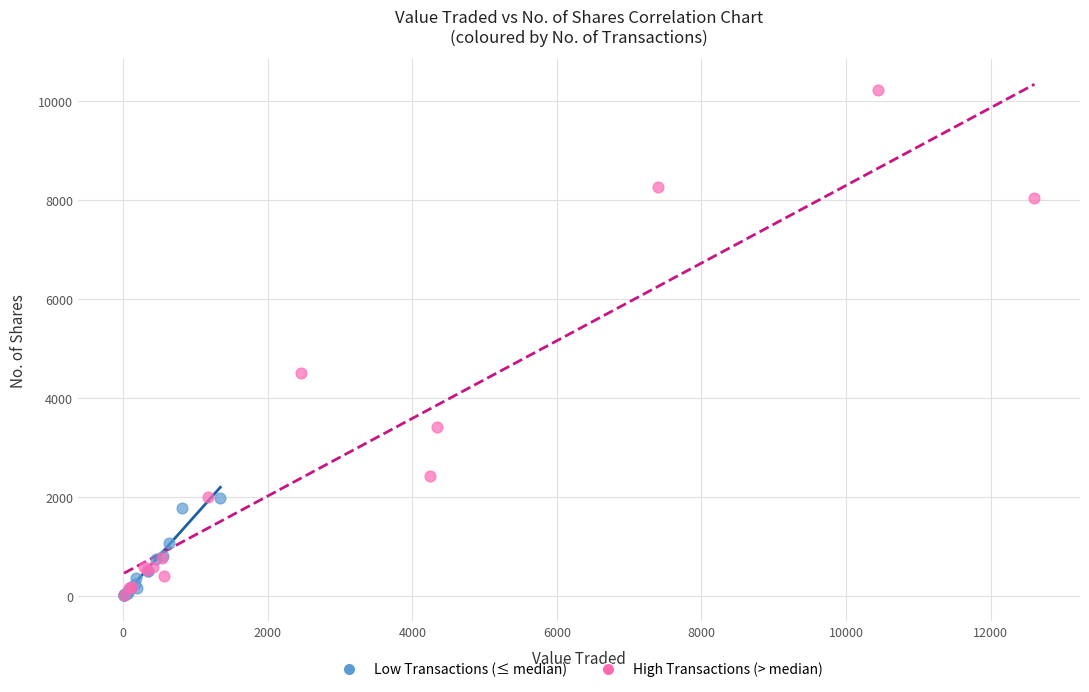

Which series has the largest Y range (max minus min)?

High Transactions (> median)